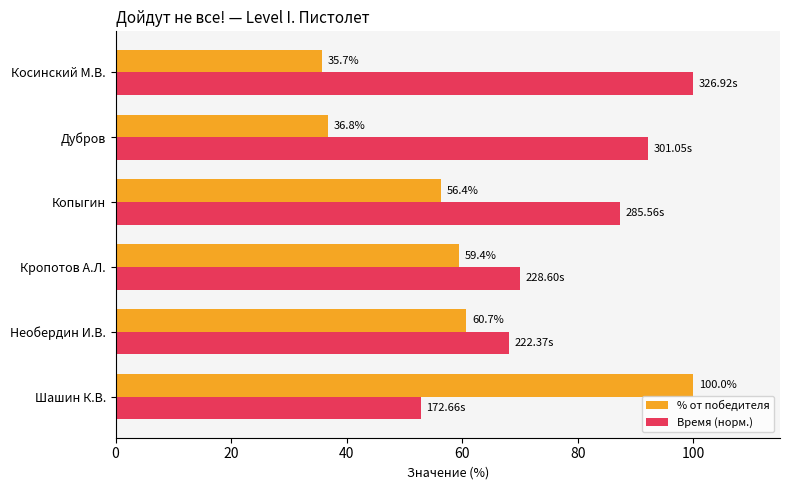

Where is Время (норм.) nearest to the value 76?

Кропотов А.Л.